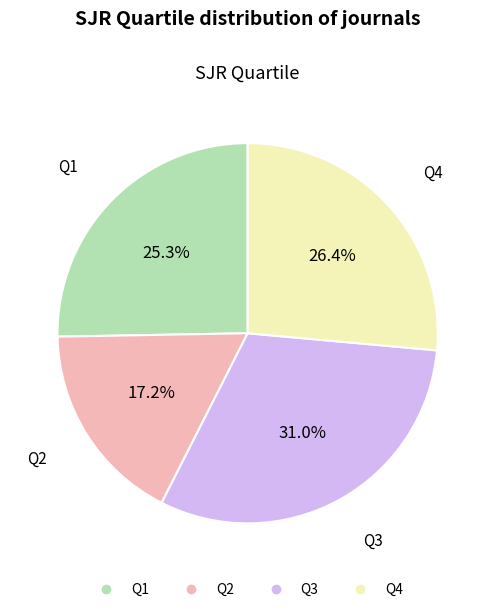

Combined, what portion of the pie is Q2 and Q1?

42.5%